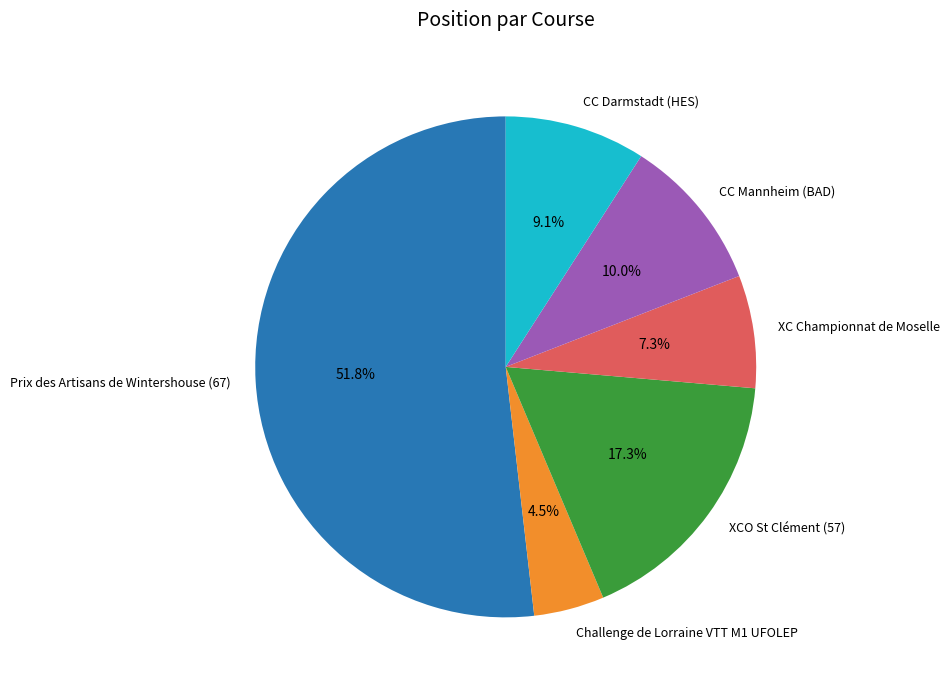

How much of the chart is everything except CC Darmstadt (HES)?

90.9%